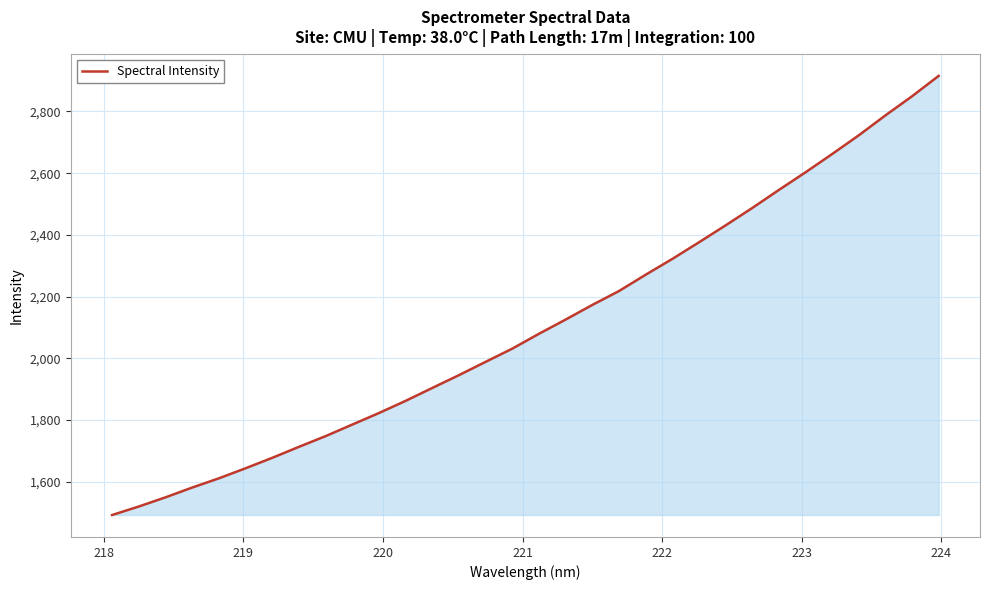

What is the smallest value displayed?

1492.2